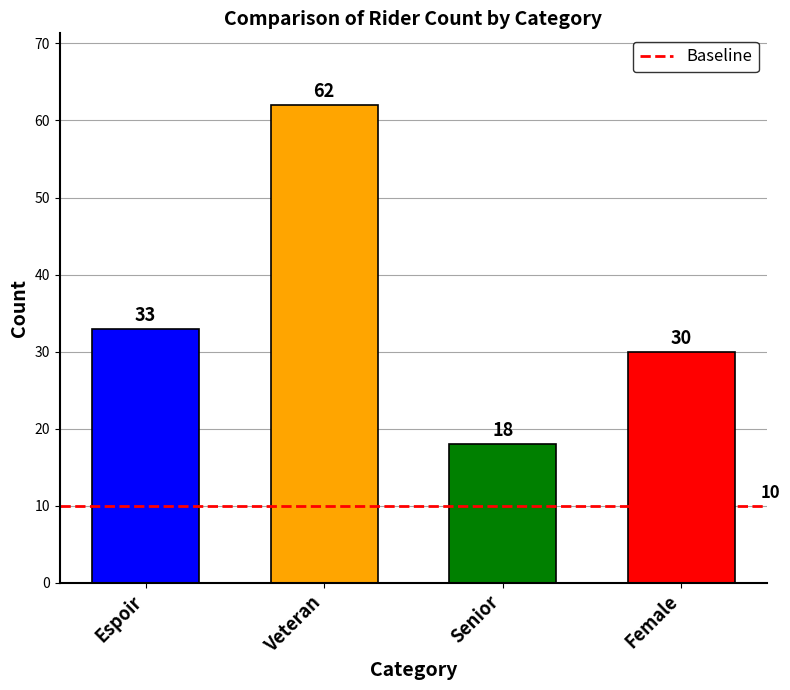

The value at Senior is 18. True or false?

True